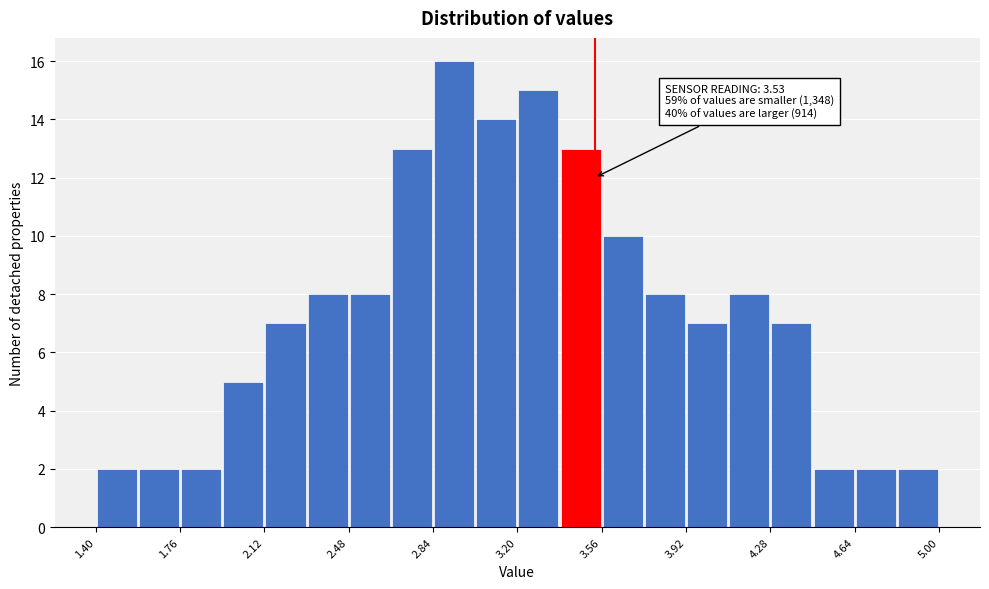

Around what value on the x-axis is the tallest bar? Give the approximate position of its centre, as read against the axis.

2.95